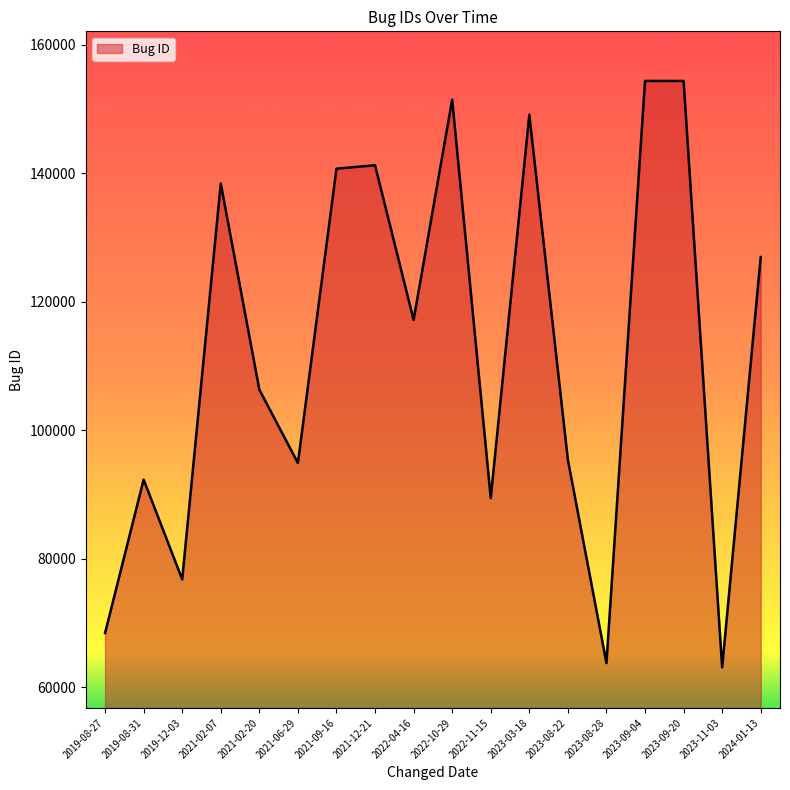

What is the smallest value displayed?

63130